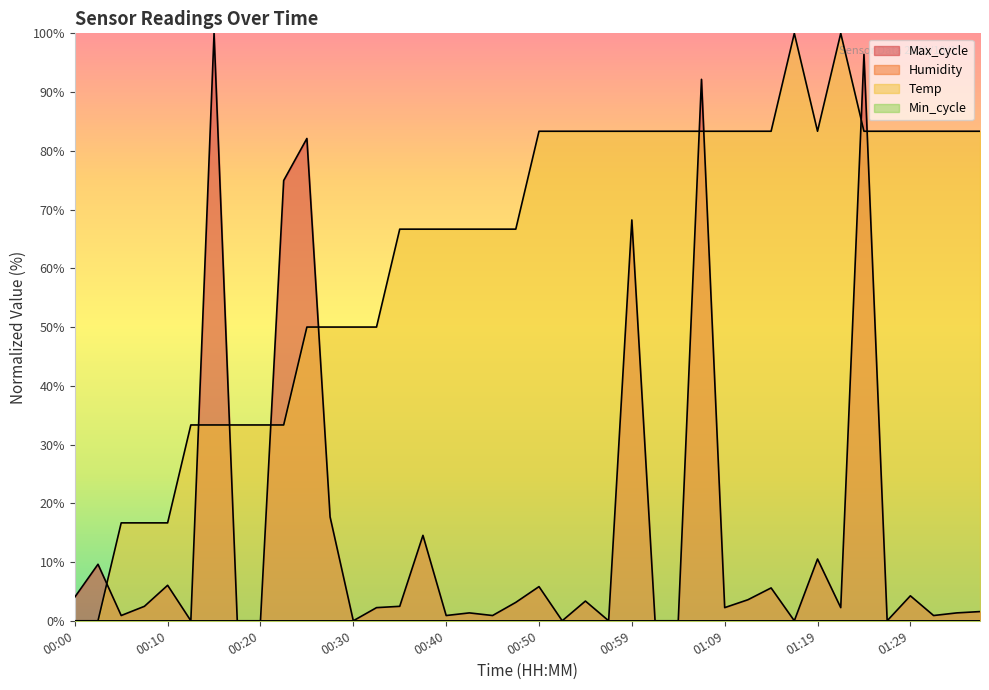

True or false: Temp and Max_cycle cross at least once.

True